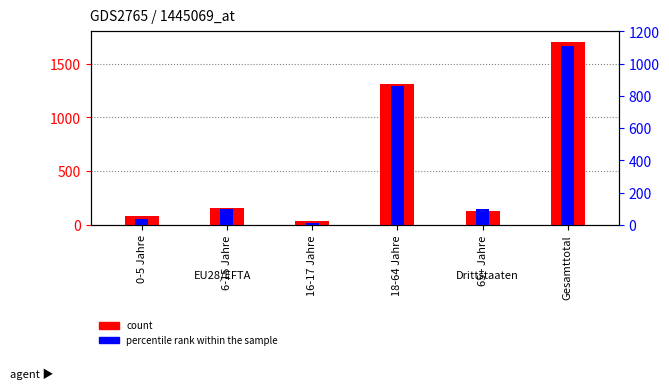

What is the spread (max minus min) of values at 65+ Jahre?

28